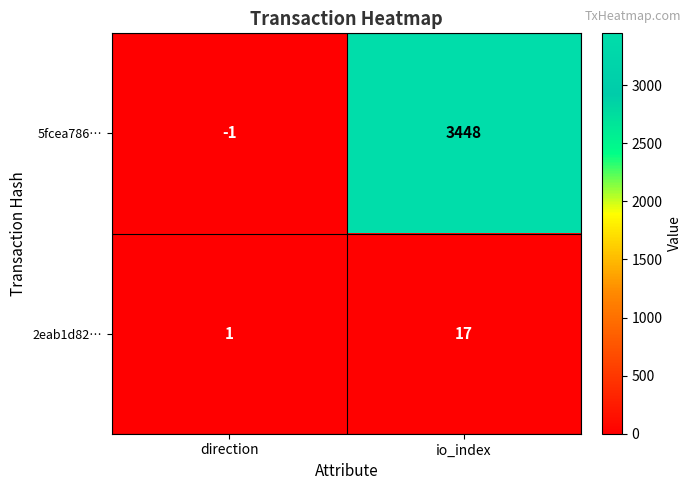

How many distinct data groups are displayed?

2